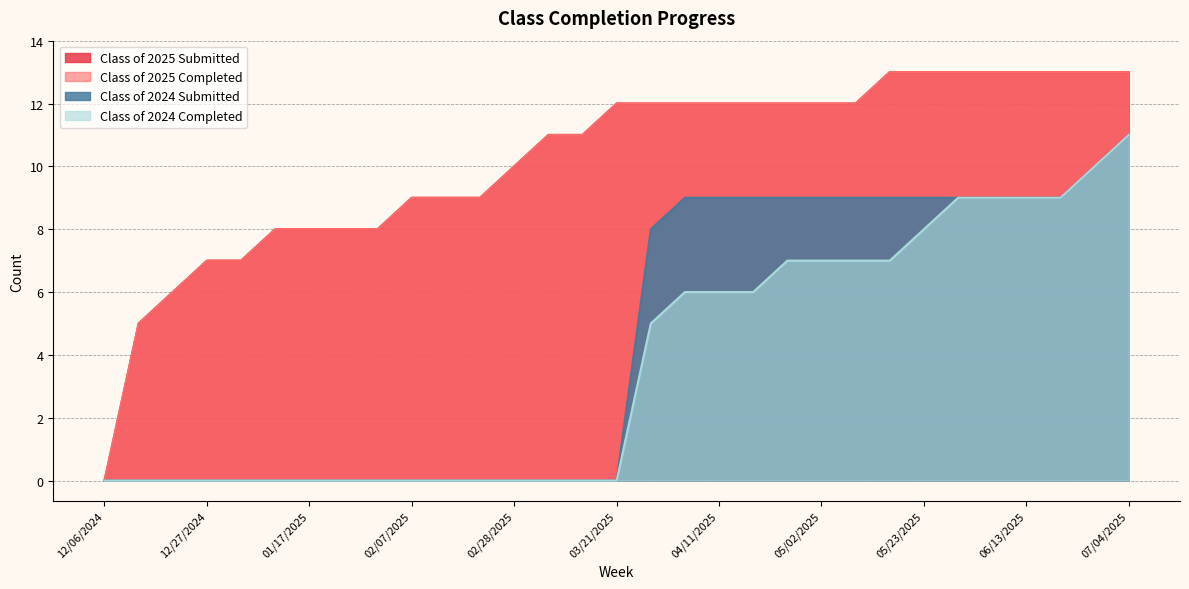

What is the average value of the Class of 2025 Completed series?

10